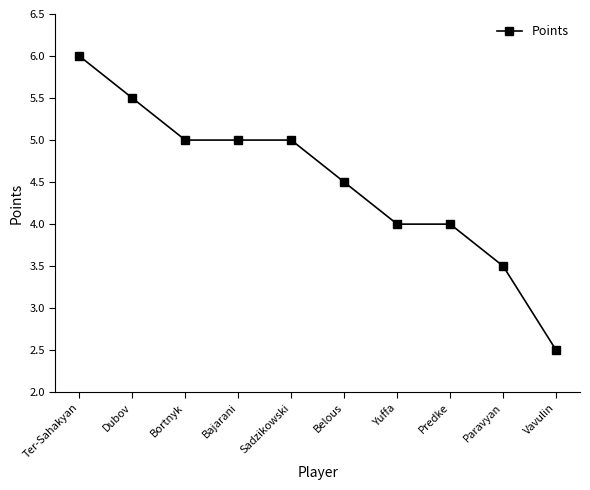

Is it true that the value at Predke is 4.0?

True